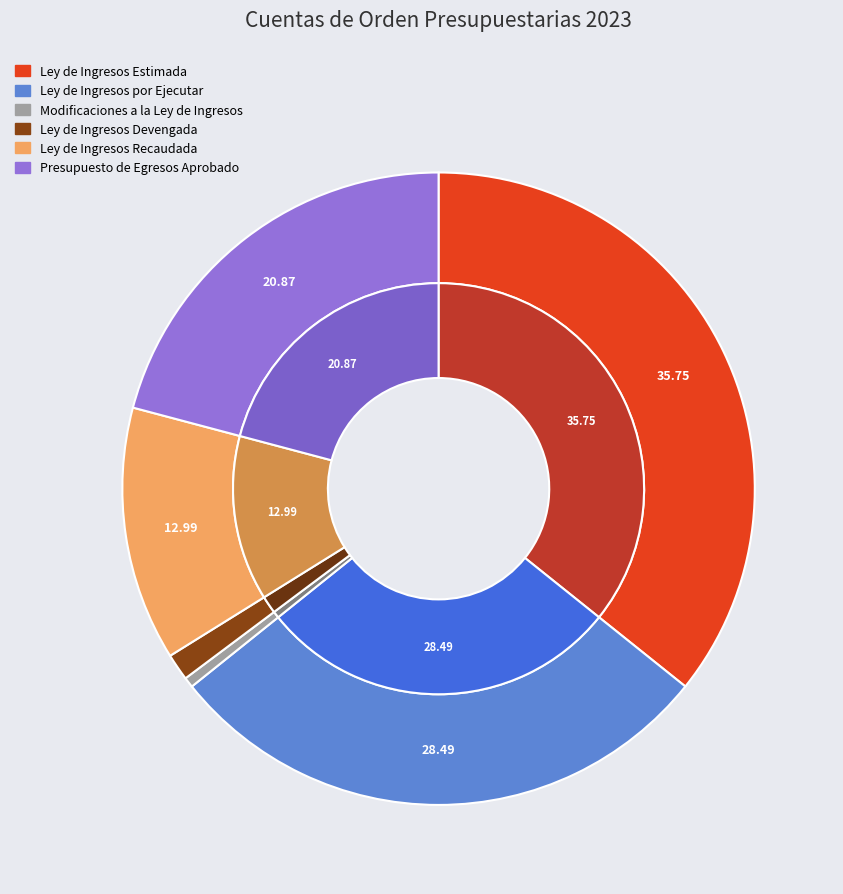

The Presupuesto de Egresos Aprobado slice represents 14% of the pie. True or false?

False